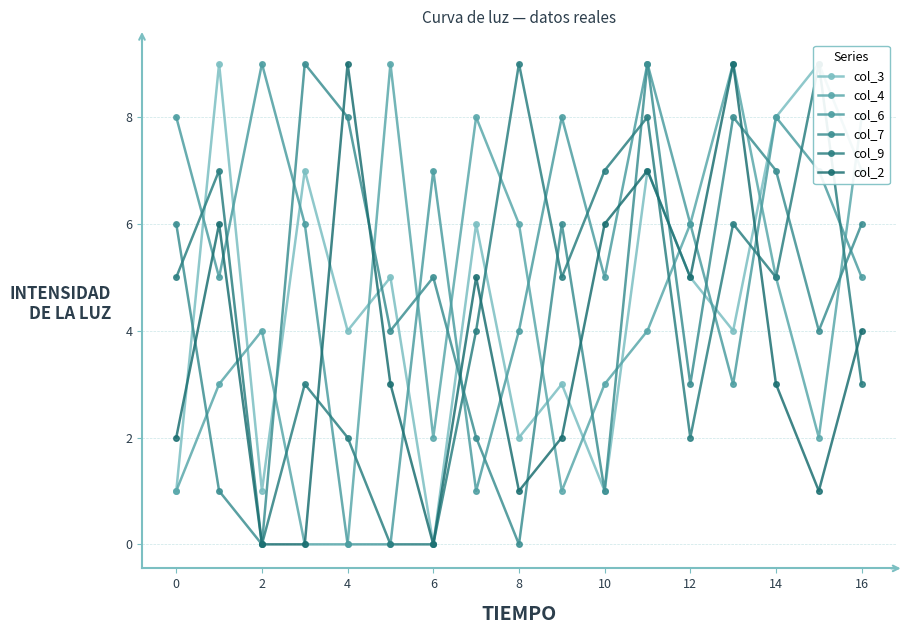

Where is col_6 nearest to the value 4?

8